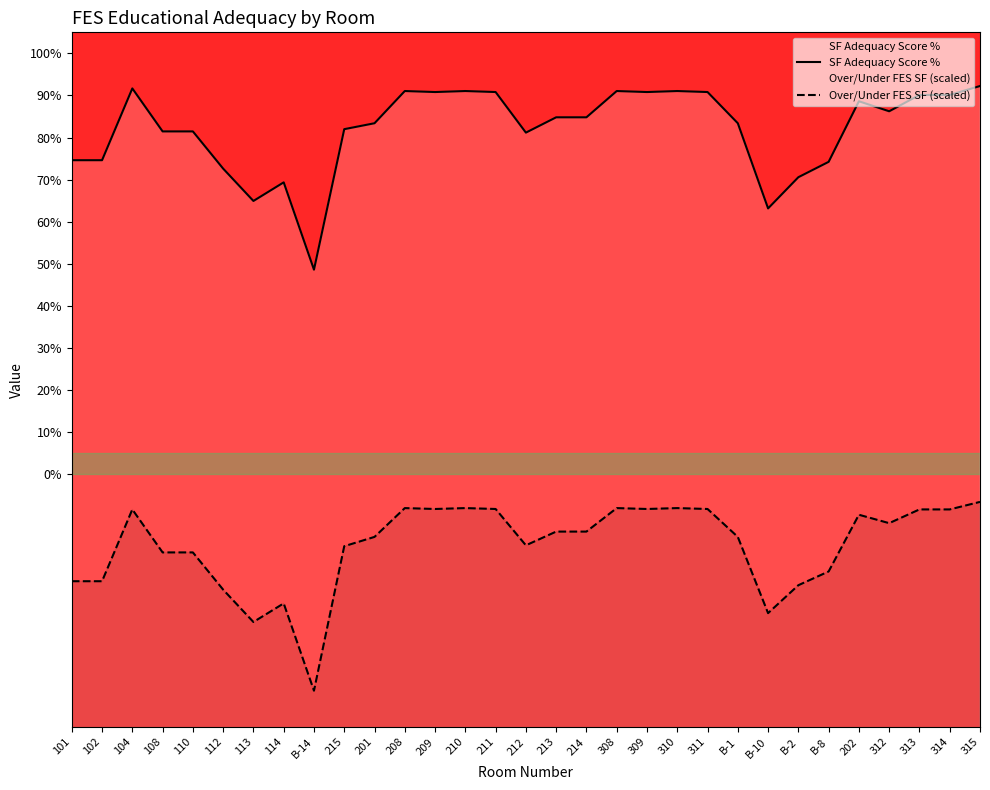

What is the lowest value of the Over/Under FES SF (scaled) series?

-0.5